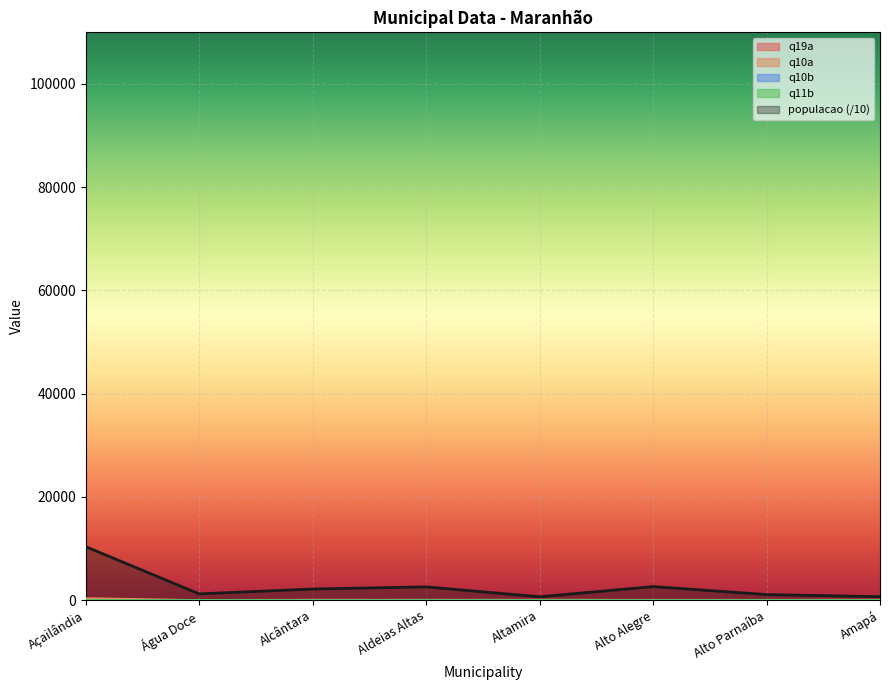

What is the average value of the q10a series?

50.2